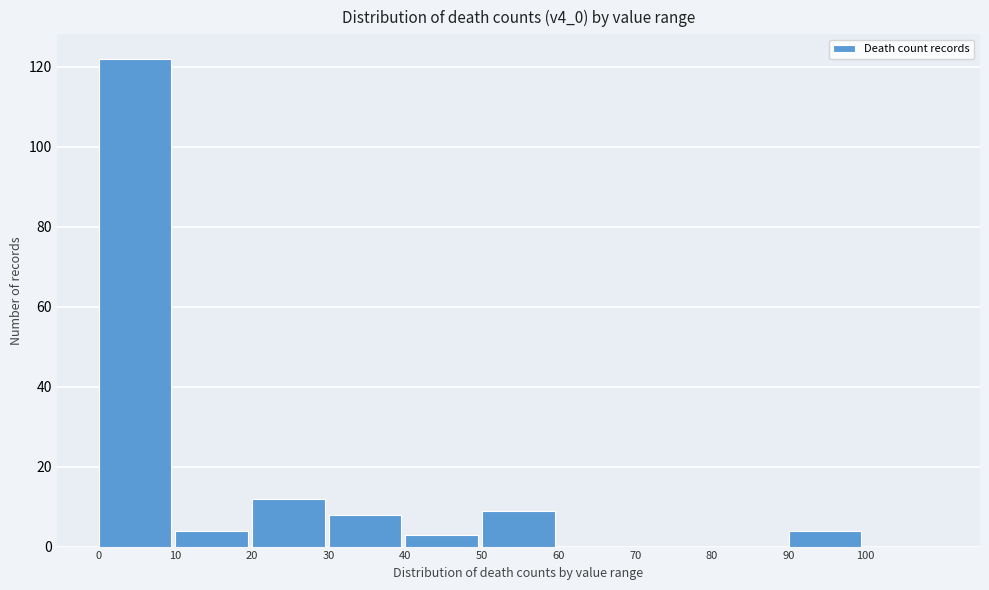

How tall is the bar that spans 90 to 100 on the x-axis? The values are not printed on the chart, so give them approximately, as read against the axis.

4